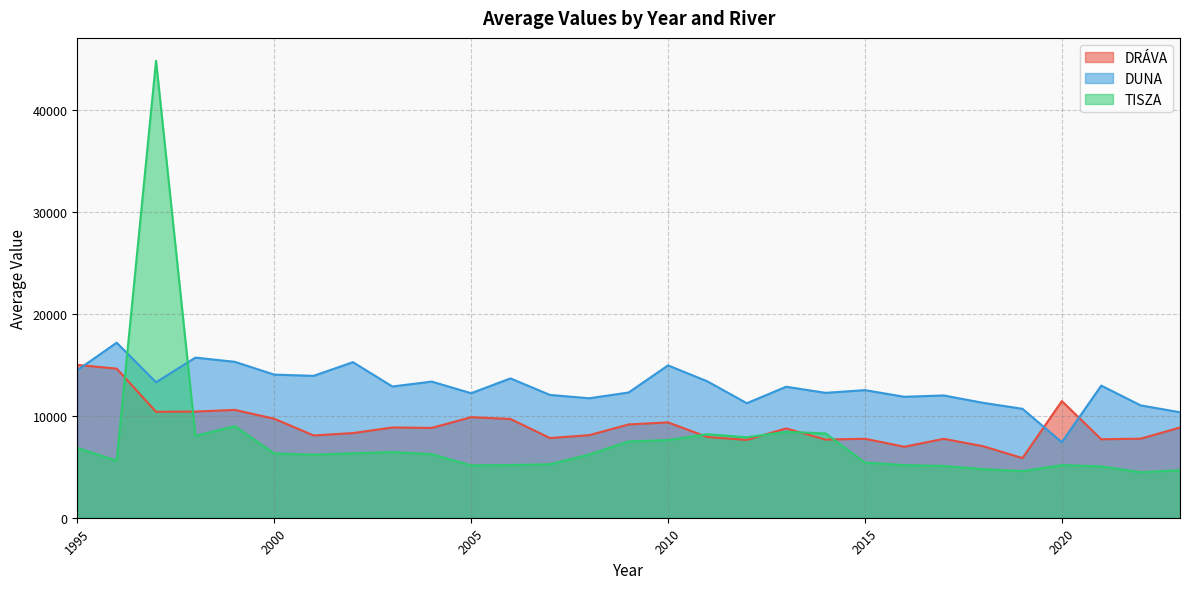

Read the DRÁVA value at 2005.

9858.8